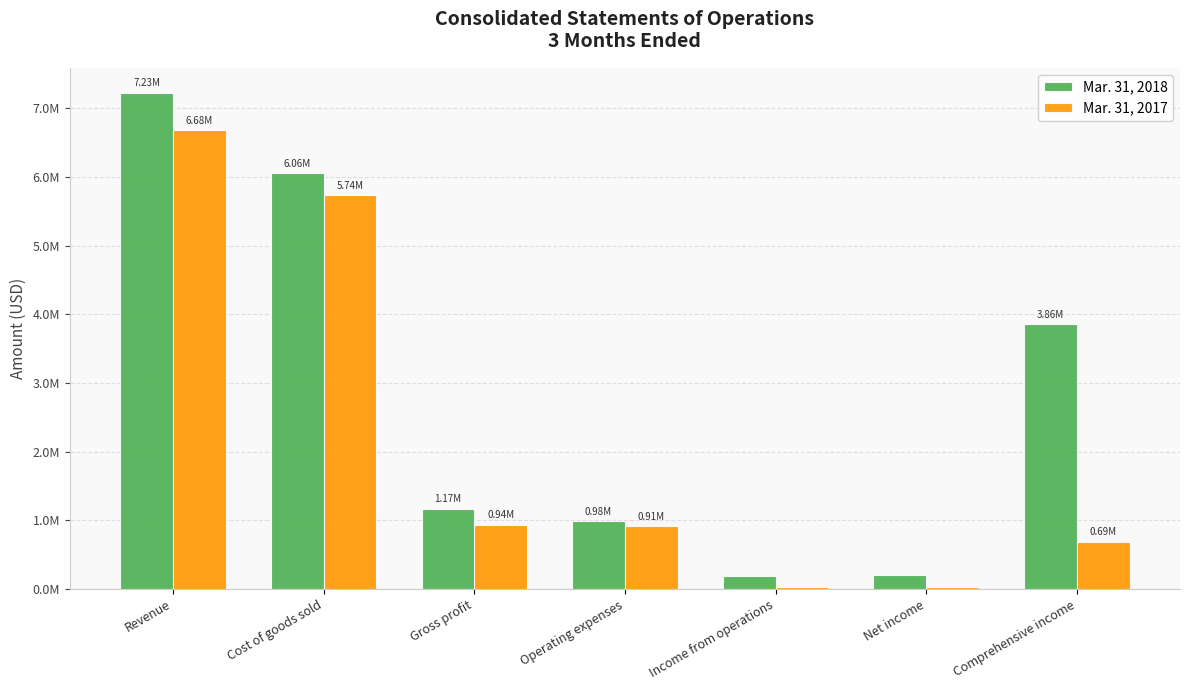

What position from the left is Operating expenses?

4